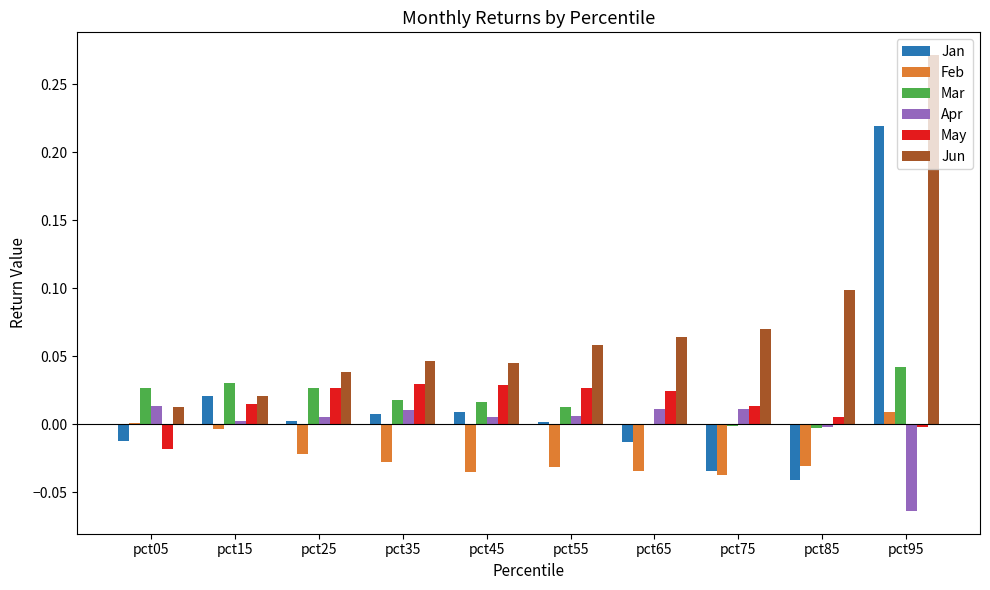

Is the value of Jan at pct15 greater than the value of Apr at pct15?

Yes